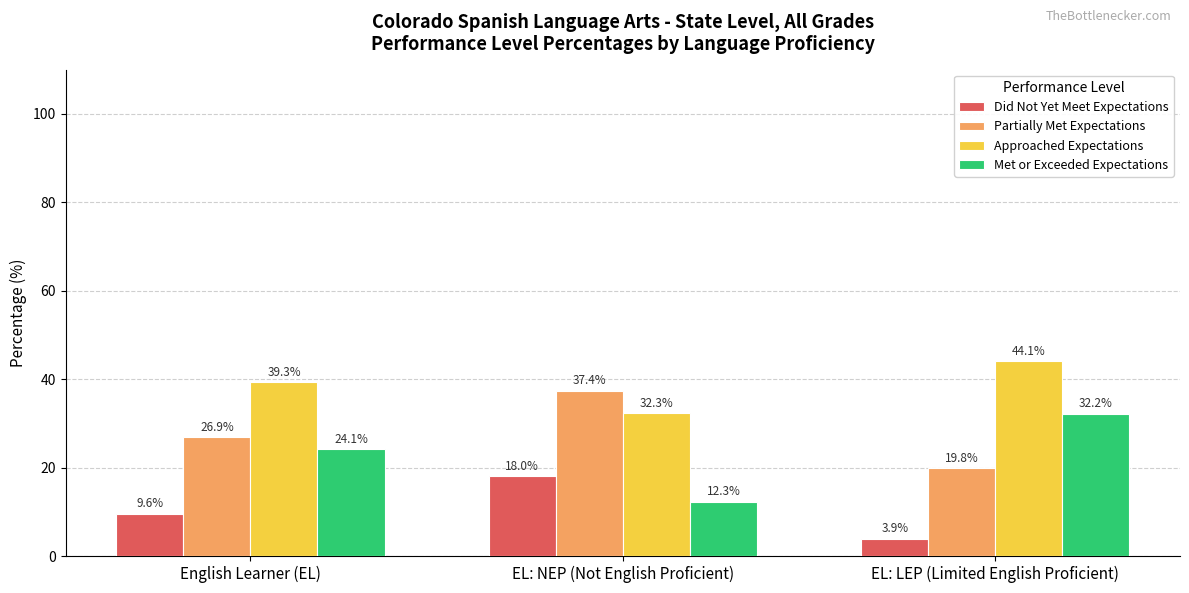

What is the lowest value of the Did Not Yet Meet Expectations series?

3.9